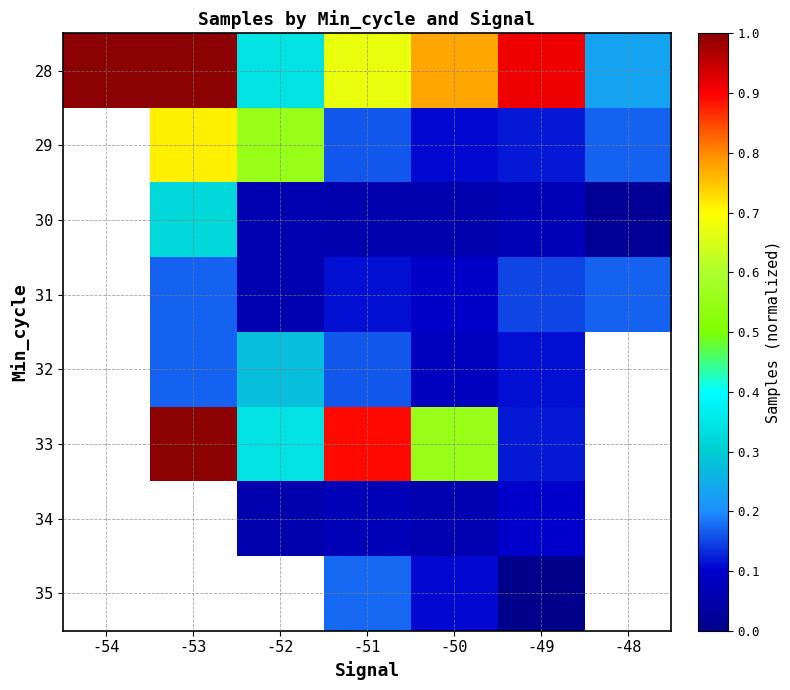

The 33 series shows 0.1 at -49. True or false?

True